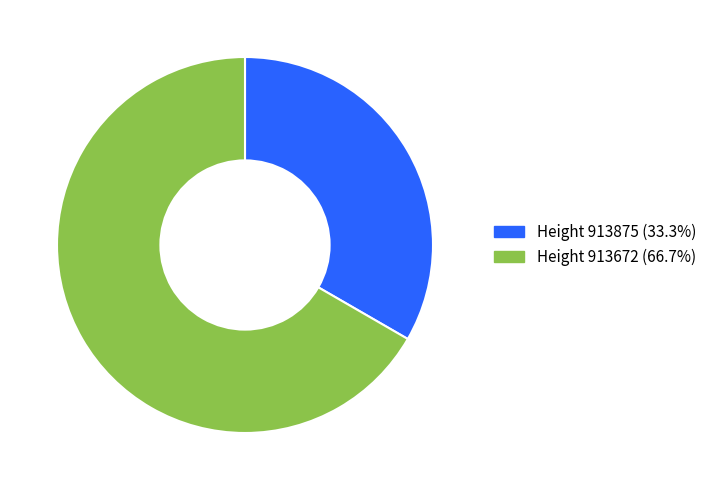

Is there a majority slice in this chart?

Yes